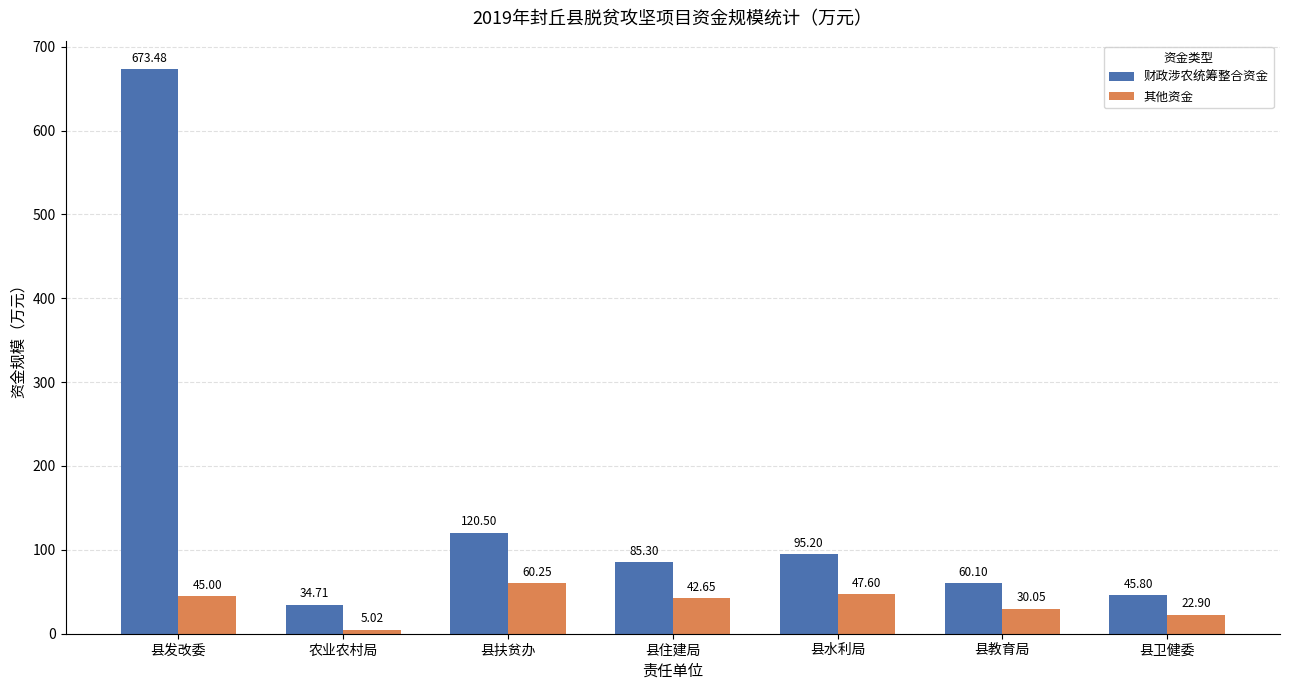

Which category has the highest value across all series?

县发改委